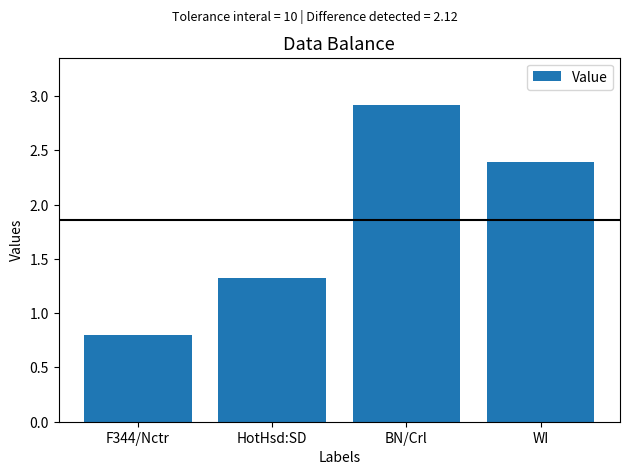

Between F344/Nctr and WI, which is larger?

WI